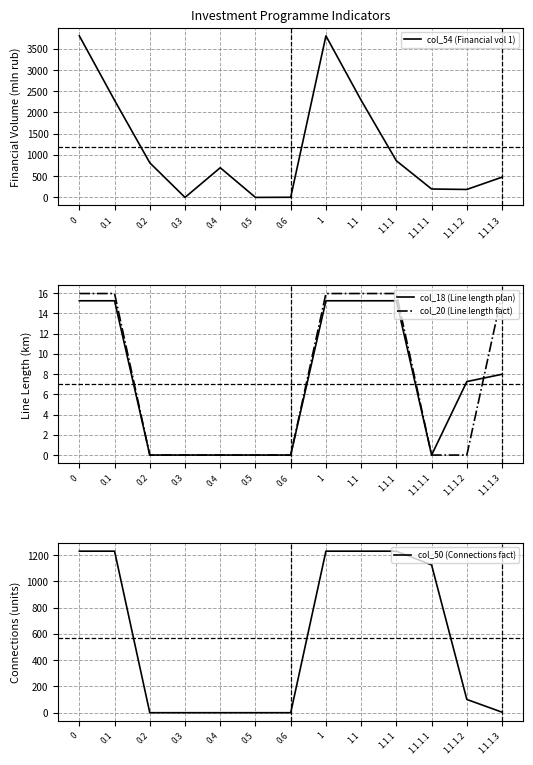

The col_54 (Financial vol 1) series shows 282.8 at 1.1.1. True or false?

False